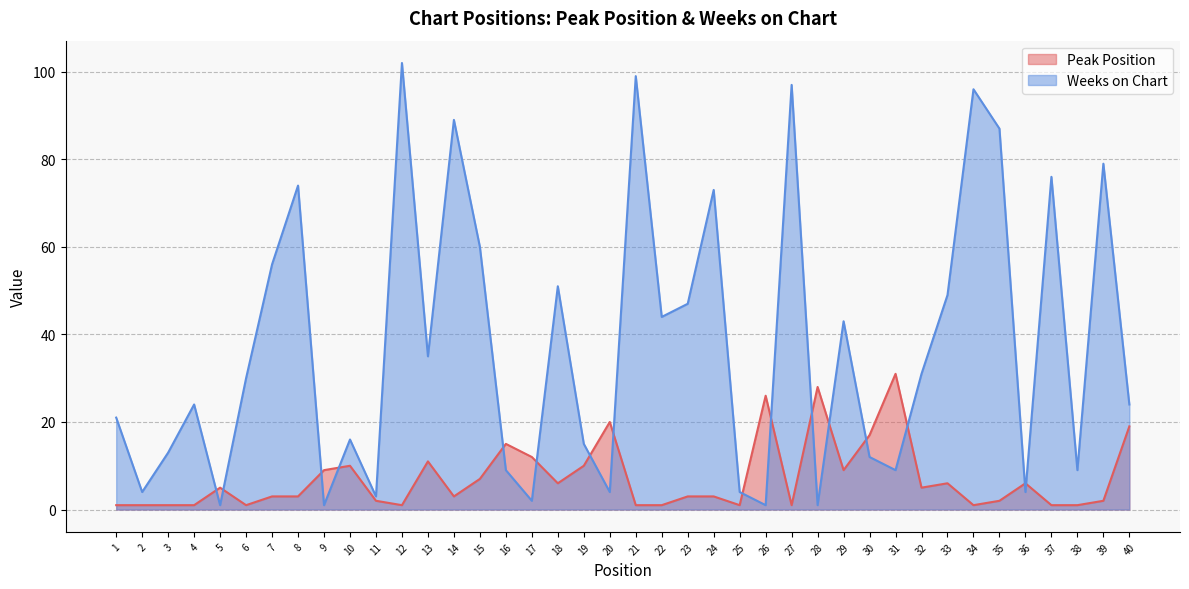

How many interior local peaks does the Weeks on Chart series have?

13